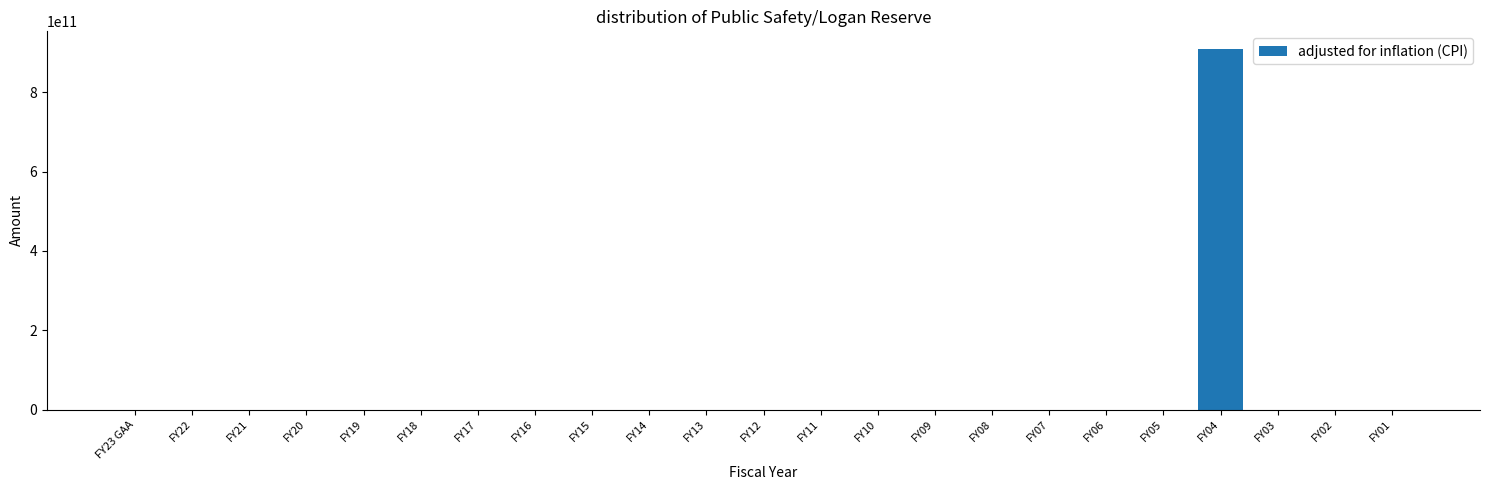

Reading left to right, what are all the values shown in this chart?

FY23 GAA=0	FY22=0	FY21=0	FY20=0	FY19=0	FY18=0	FY17=0	FY16=0	FY15=0	FY14=0	FY13=0	FY12=0	FY11=0	FY10=0	FY09=0	FY08=0	FY07=0	FY06=0	FY05=0	FY04=908436575500	FY03=0	FY02=0	FY01=0